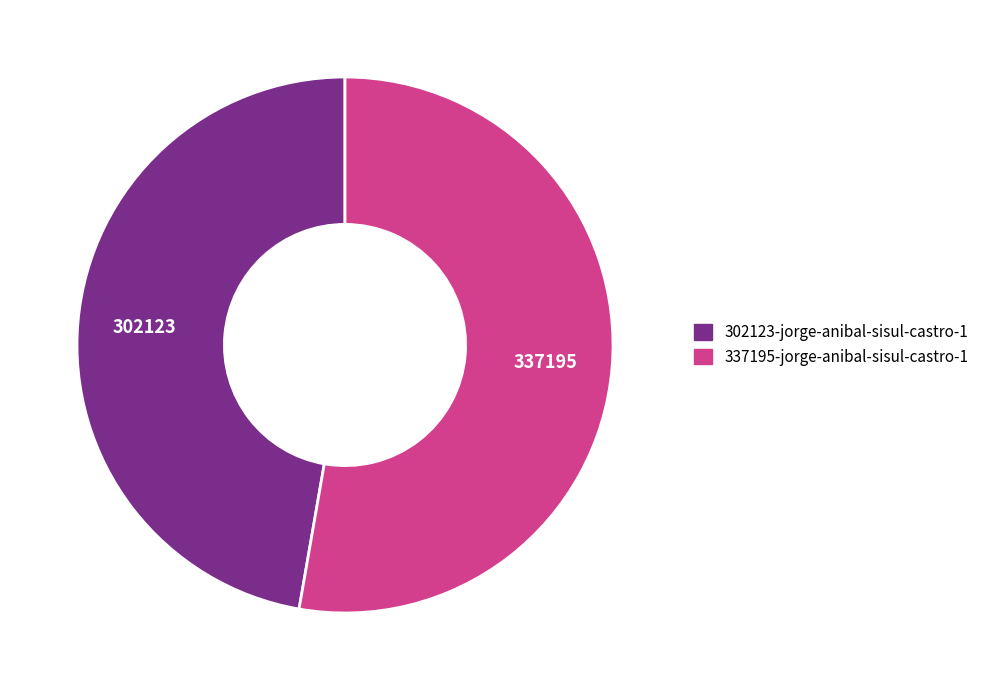

Which category accounts for the majority?

337195-jorge-anibal-sisul-castro-1